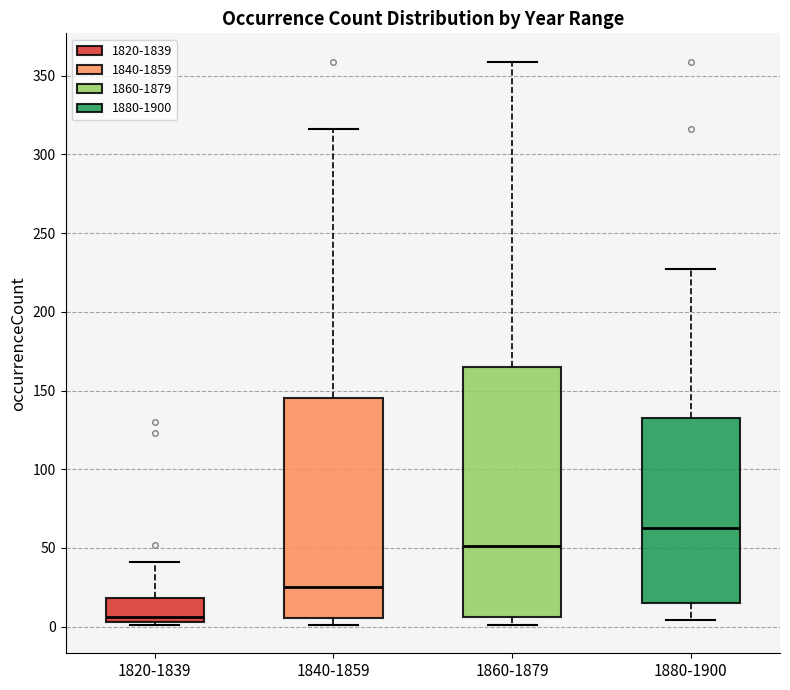

Comparing the boxes themselves (not the whiskers), which one is the tallest?

1860-1879